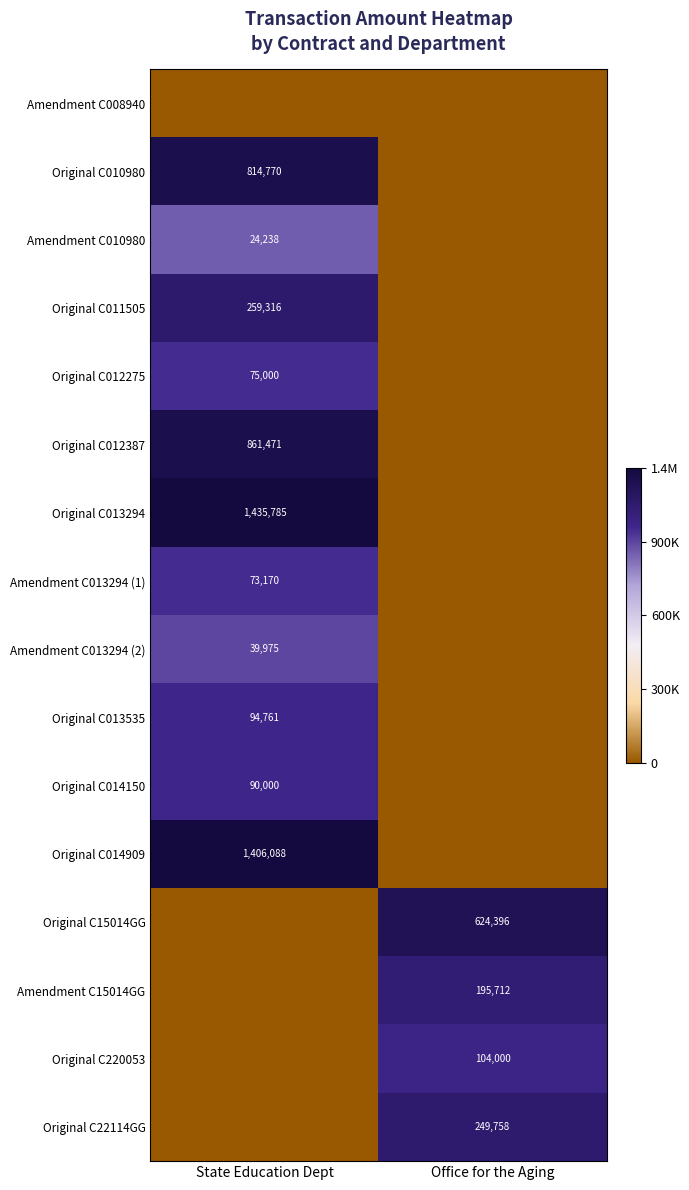

Count the number of categories in the chart.

2